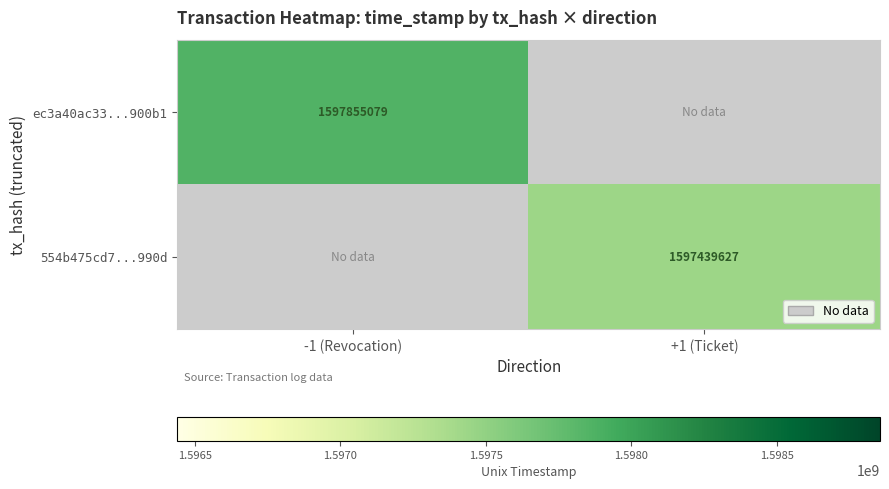

The 554b475cd7...990d series shows 1597439627 at +1 (Ticket). True or false?

True